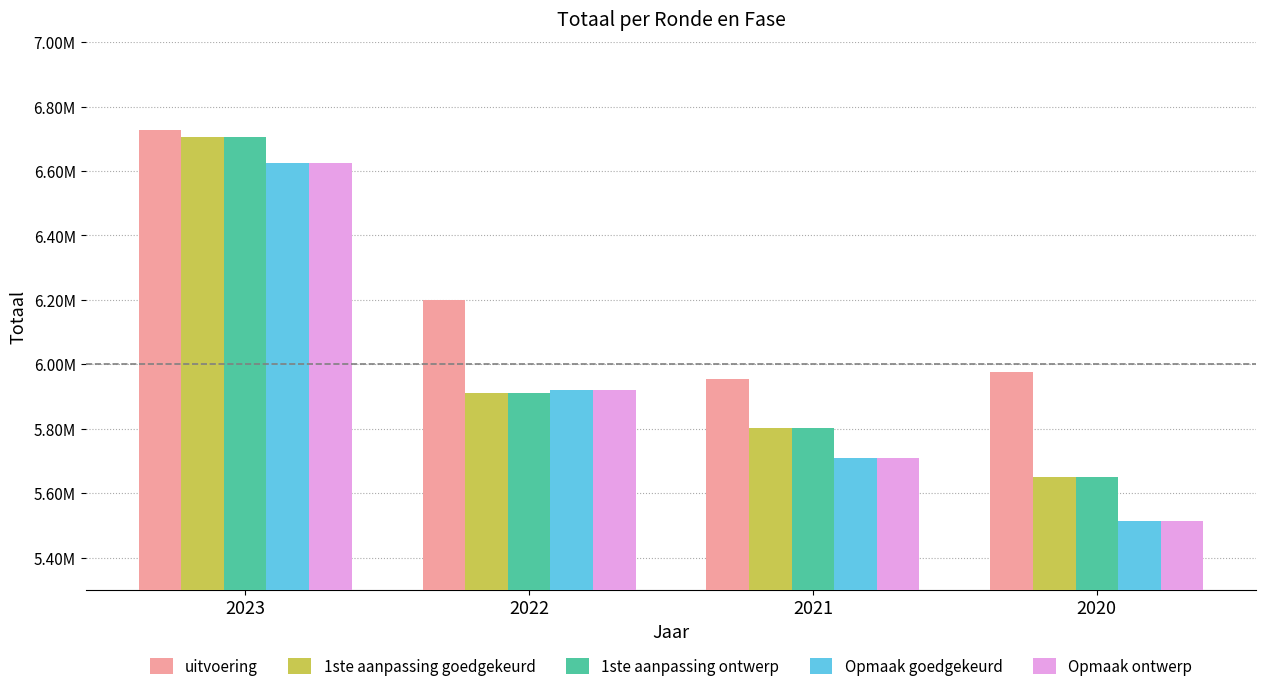

Reading left to right, list all the values displayed in this chart.

uitvoering: 2023=6726204	2022=6199445	2021=5953578	2020=5974860
1ste aanpassing goedgekeurd: 2023=6706632	2022=5910351	2021=5802010	2020=5649898
1ste aanpassing ontwerp: 2023=6706632	2022=5910351	2021=5802010	2020=5649898
Opmaak goedgekeurd: 2023=6626152	2022=5921652	2021=5709043	2020=5514723
Opmaak ontwerp: 2023=6626152	2022=5921652	2021=5709043	2020=5514723